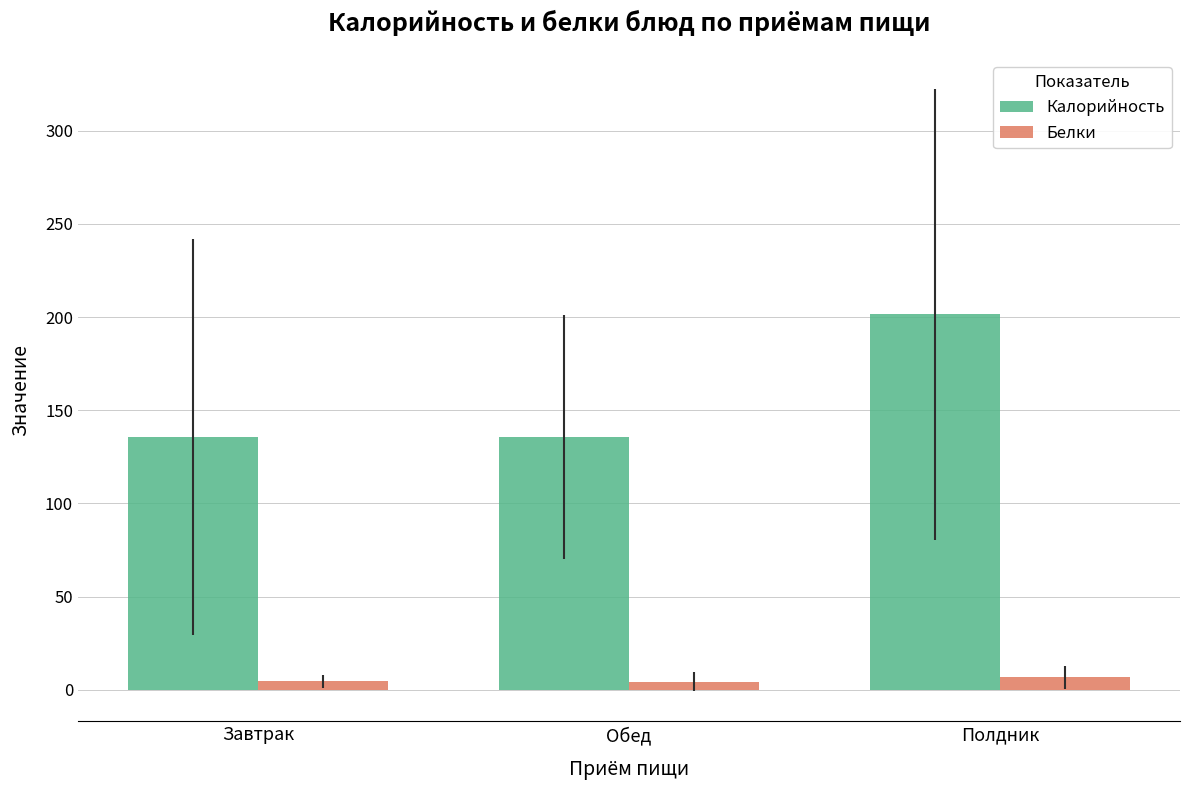

What is the label of the 1st bar from the left?

Завтрак